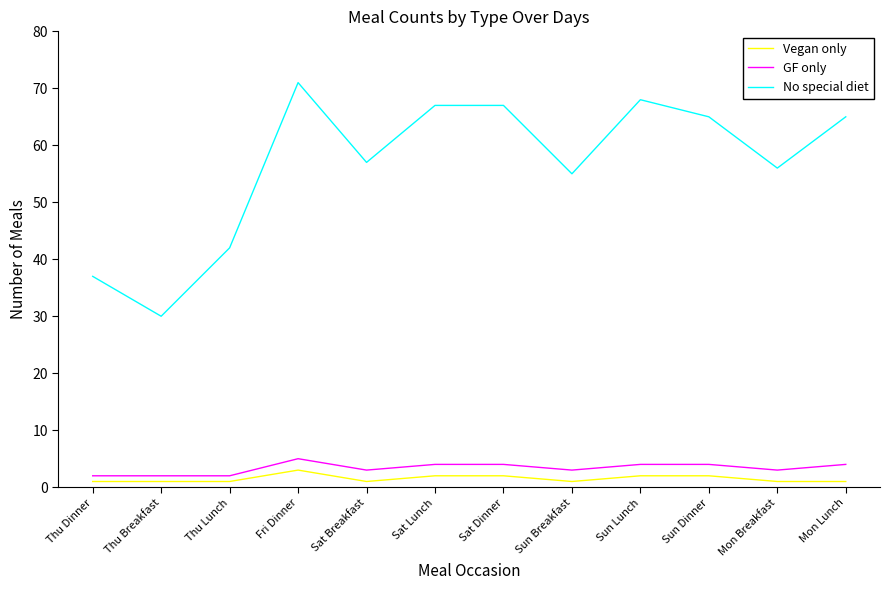

What is the sum of all GF only values?

40